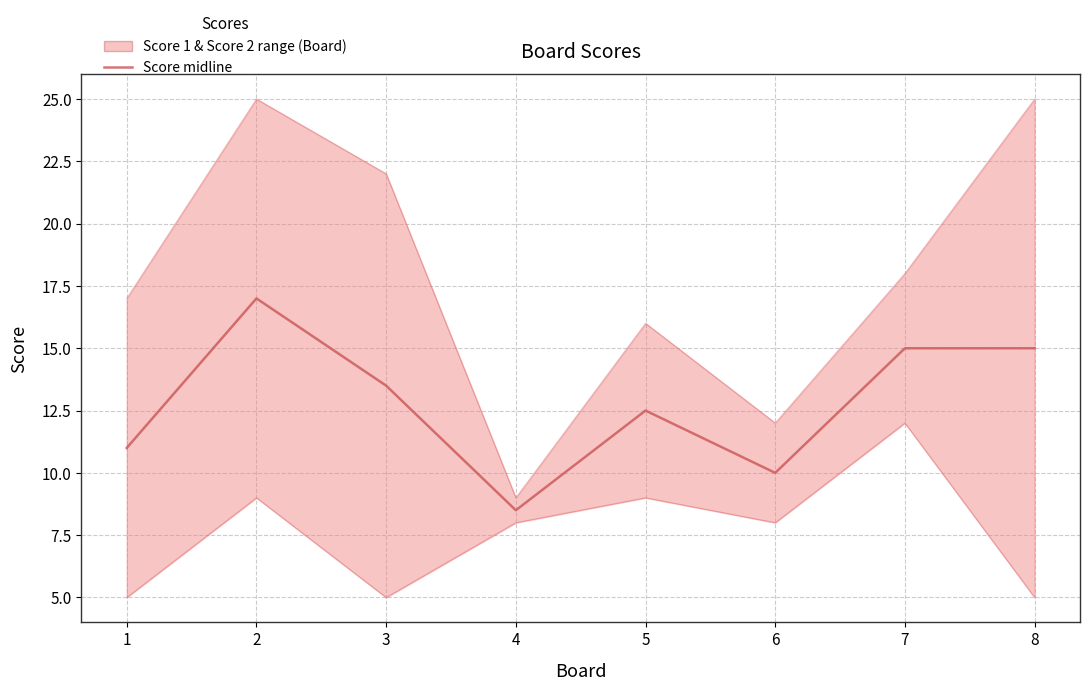

The chart shows a value of 5.3 at 3. True or false?

False